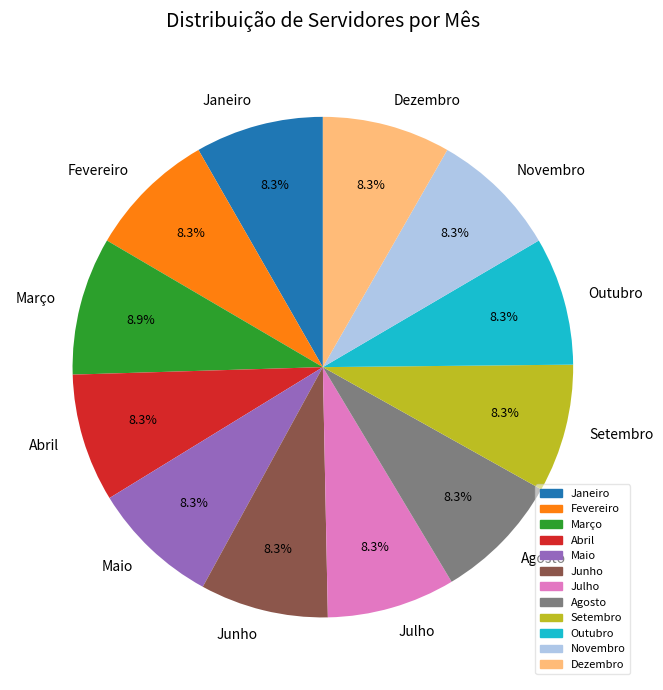

True or false: Maio accounts for 8% of the total.

True